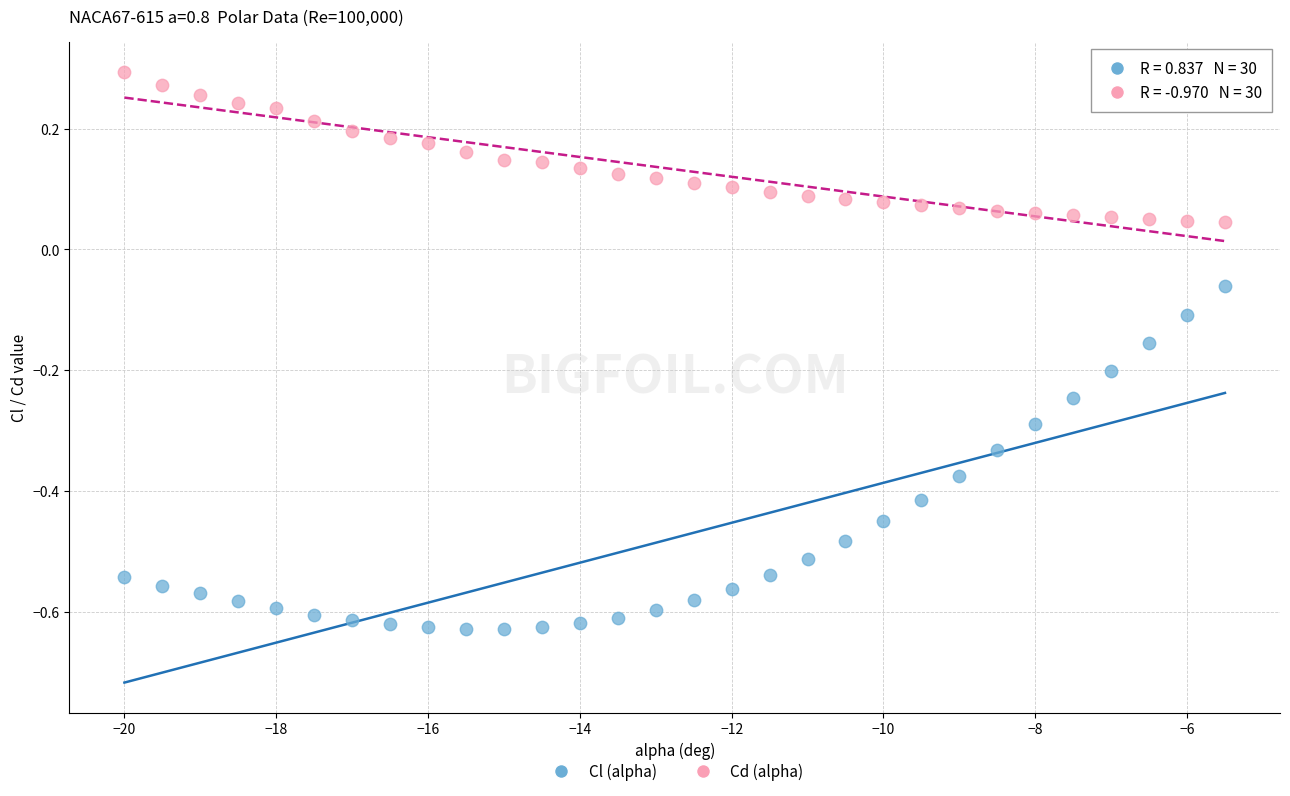

What are all the series names shown in the legend?

Cl (alpha), Cd (alpha)